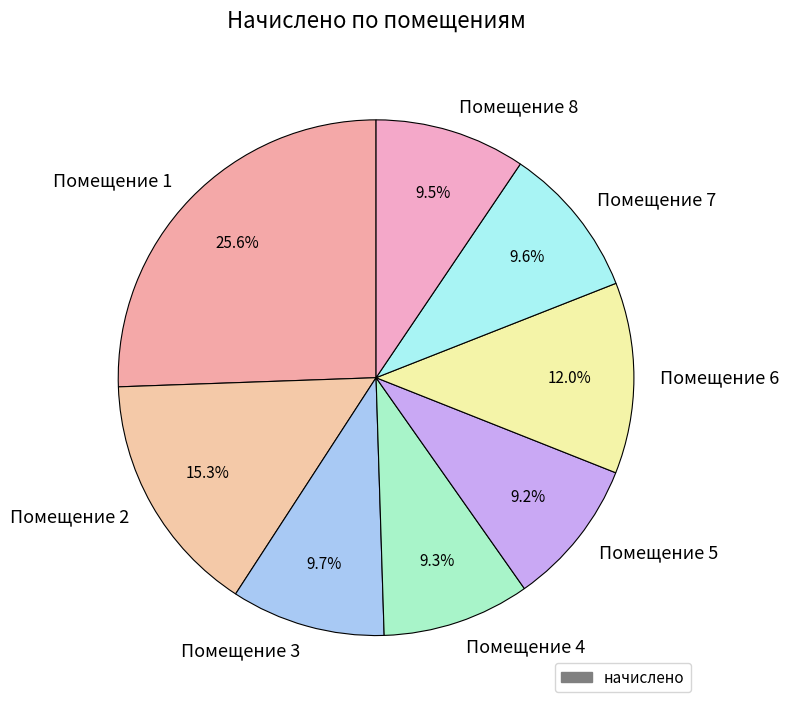

What portion of the pie excludes Помещение 7?

90.4%